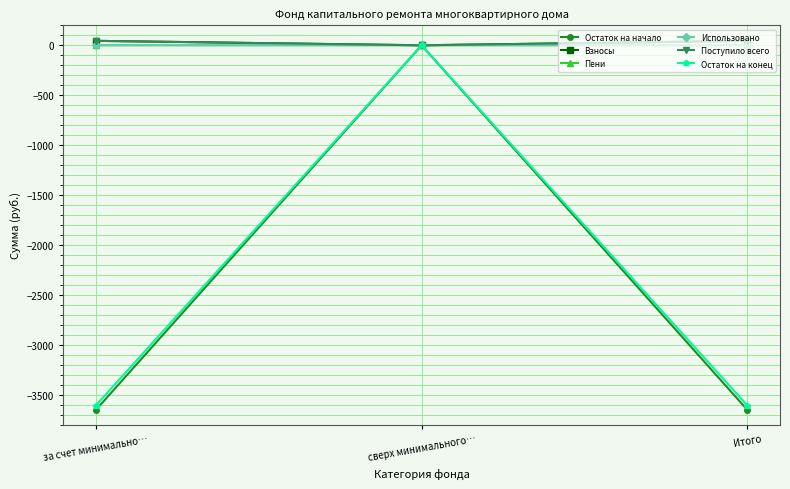

Which series has the largest range (max minus min)?

Остаток на начало